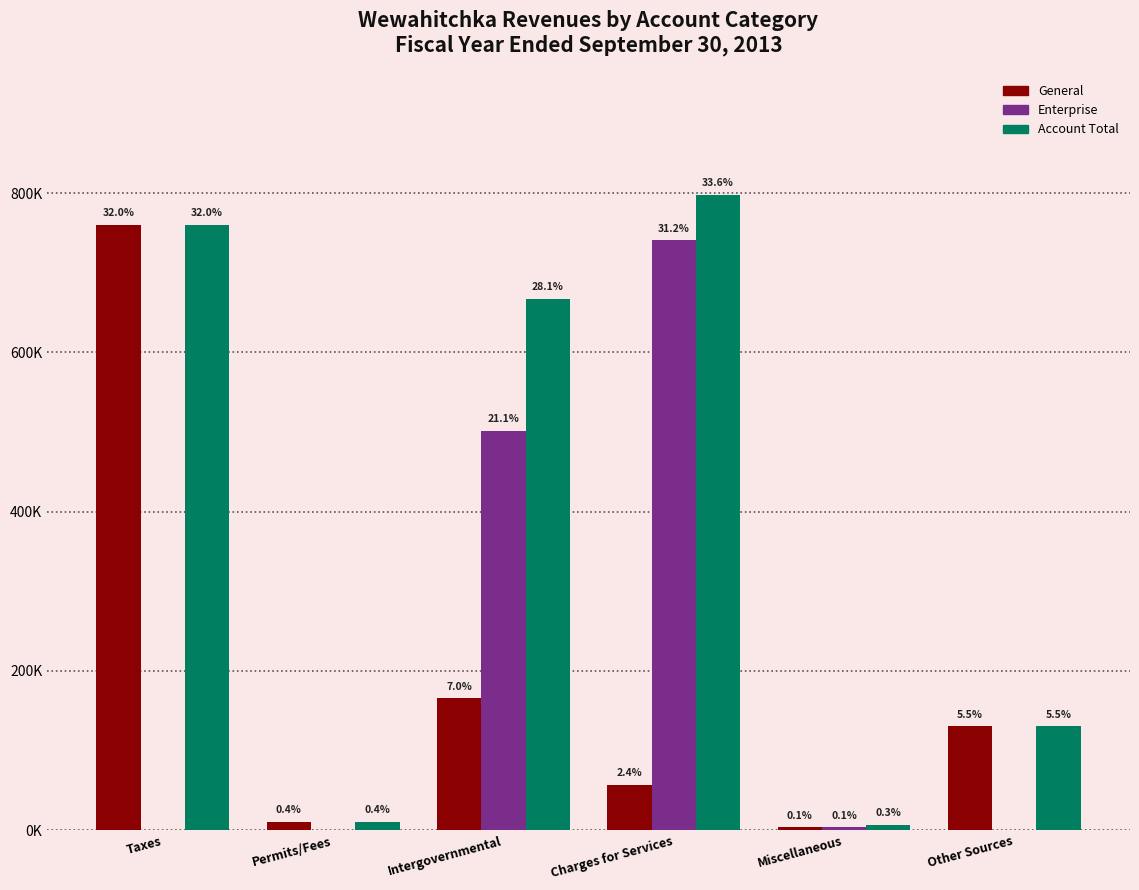

Does the chart contain stacked bars?

No